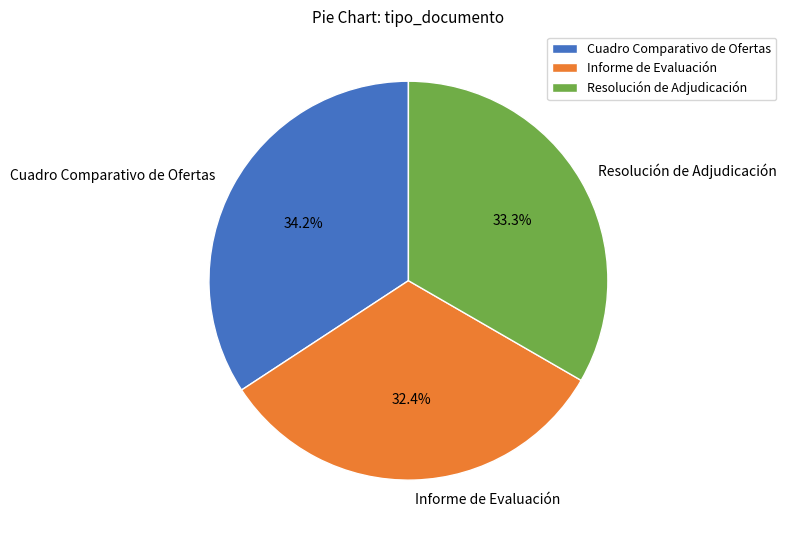

How many segments does this pie chart have?

3